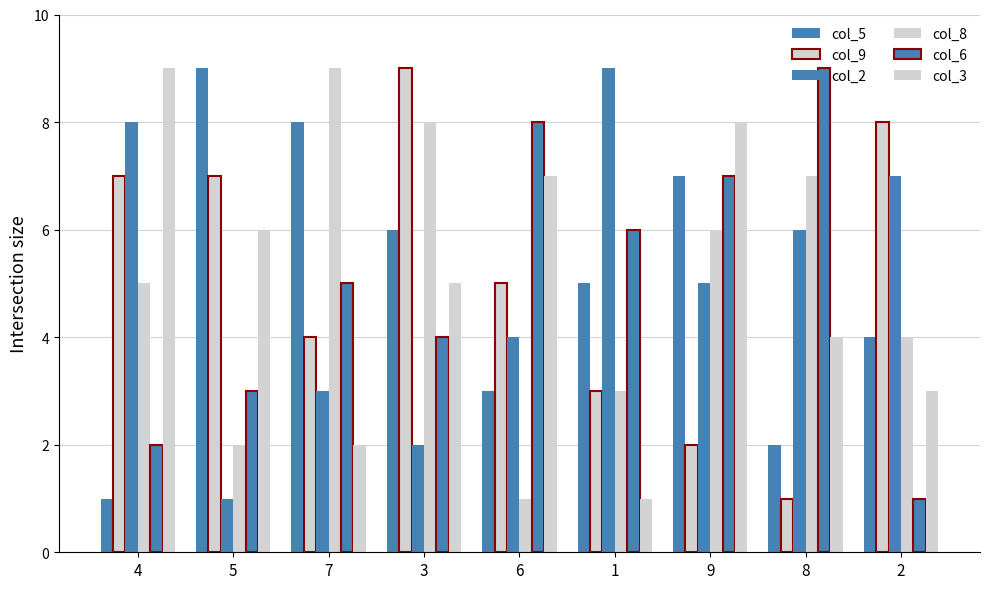

What position from the left is 1?

6